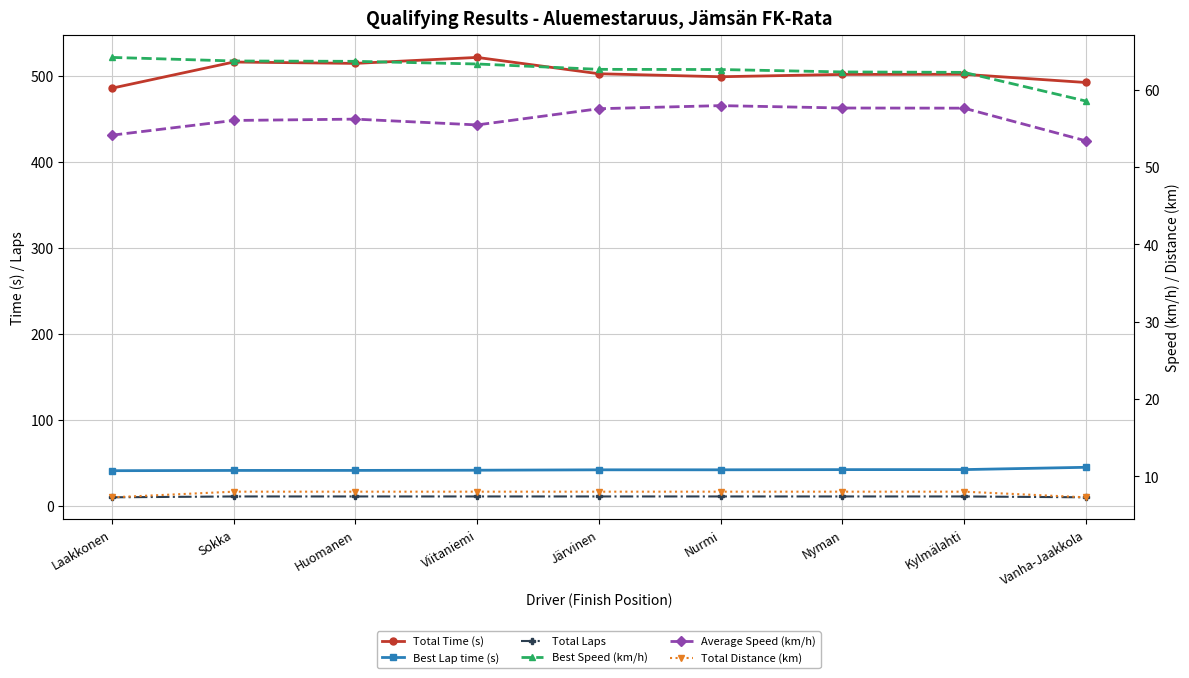

Rank the categories by Total Time (s) value from lowest to highest.

Laakkonen, Vanha-Jaakkola, Nurmi, Nyman, Kylmälahti, Järvinen, Huomanen, Sokka, Viitaniemi